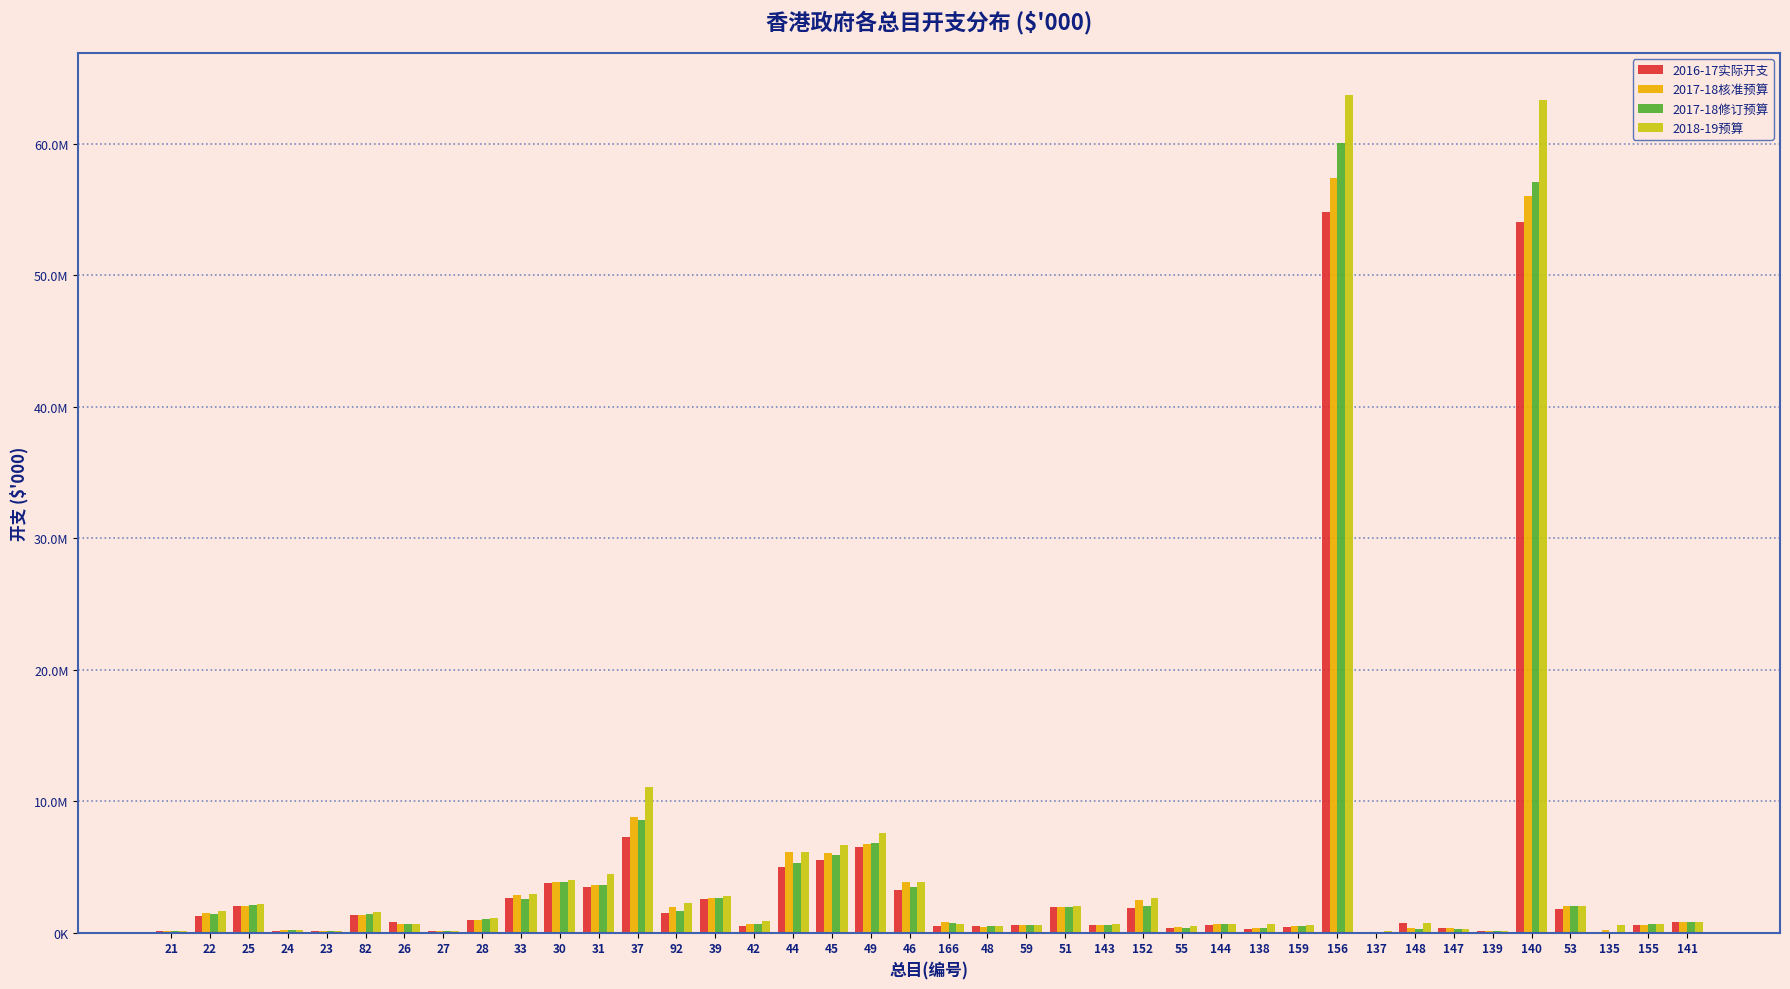

What are all the series names shown in the legend?

2016-17实际开支, 2017-18核准预算, 2017-18修订预算, 2018-19预算